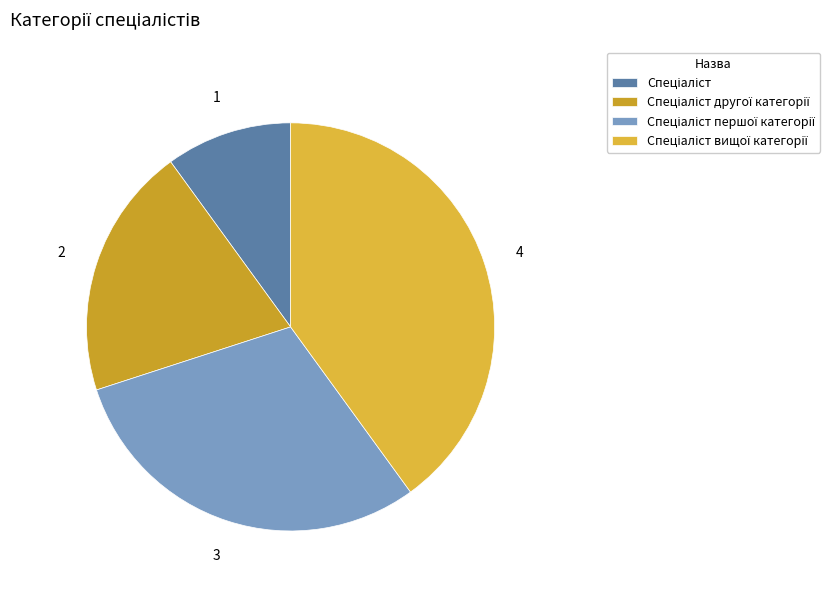

Count the number of slices in the pie.

4